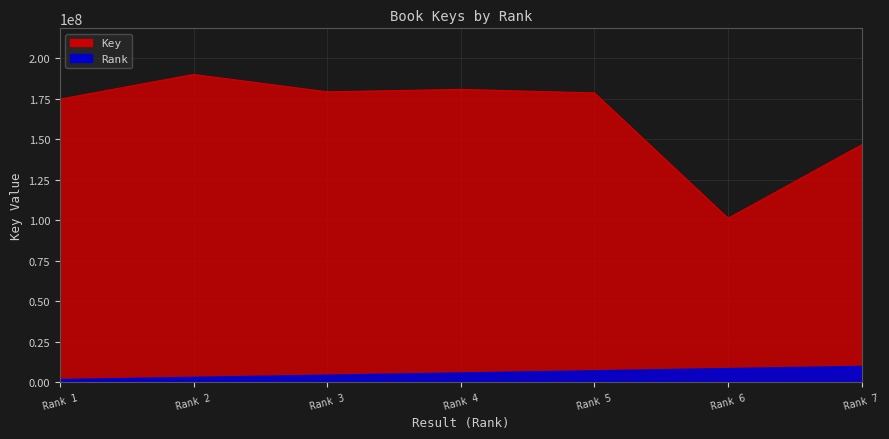

True or false: Rank has more than 1 points higher than both neighbors.

False